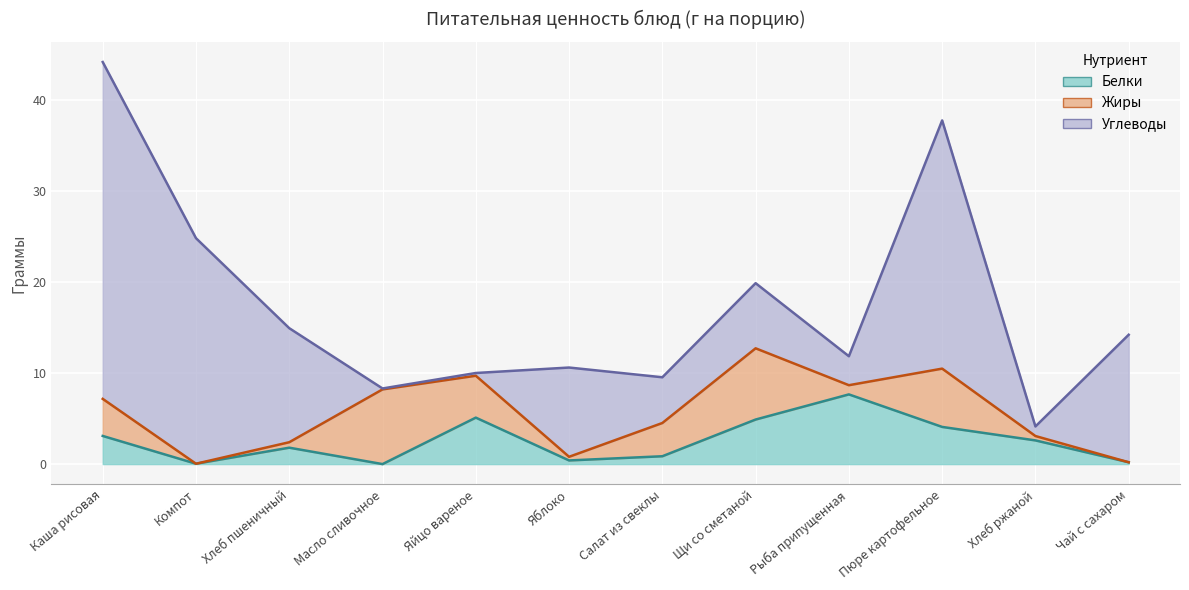

Reading right to left, transcribe all the data shown in this chart.

Белки: Чай с сахаром=0.2	Хлеб ржаной=2.6	Пюре картофельное=4.1	Рыба припущенная=7.7	Щи со сметаной=4.9	Салат из свеклы=0.9	Яблоко=0.4	Яйцо вареное=5.1	Масло сливочное=0.0	Хлеб пшеничный=1.8	Компот=0.0	Каша рисовая=3.1
Жиры: Чай с сахаром=0.0	Хлеб ржаной=0.5	Пюре картофельное=6.4	Рыба припущенная=1.0	Щи со сметаной=7.8	Салат из свеклы=3.6	Яблоко=0.4	Яйцо вареное=4.6	Масло сливочное=8.2	Хлеб пшеничный=0.6	Компот=0.0	Каша рисовая=4.1
Углеводы: Чай с сахаром=14.0	Хлеб ржаной=1.1	Пюре картофельное=27.2	Рыба припущенная=3.2	Щи со сметаной=7.2	Салат из свеклы=5.0	Яблоко=9.8	Яйцо вареное=0.3	Масло сливочное=0.1	Хлеб пшеничный=12.5	Компот=24.8	Каша рисовая=37.0